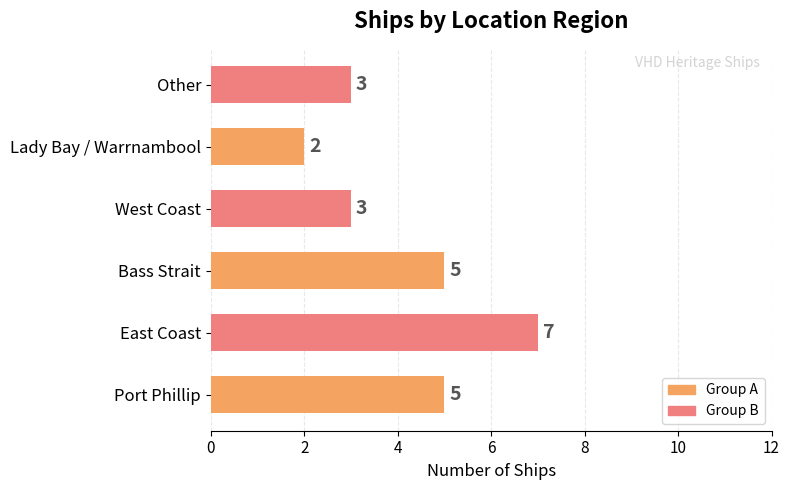

At which category does the chart reach its peak across all series?

East Coast